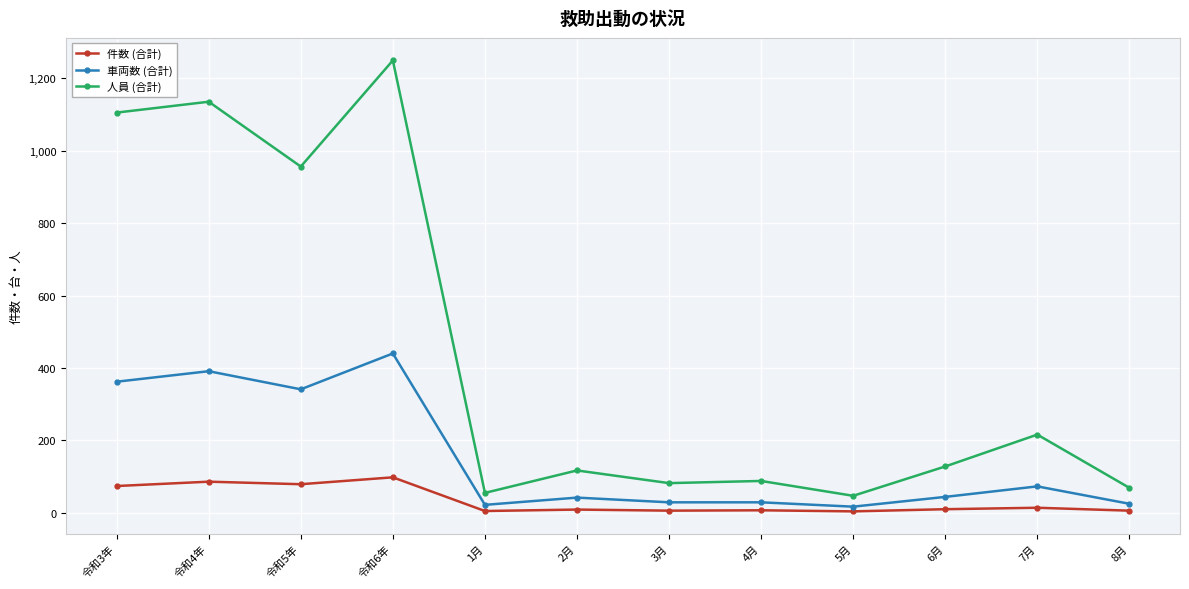

True or false: 人員 (合計) and 車両数 (合計) intersect in this chart.

False